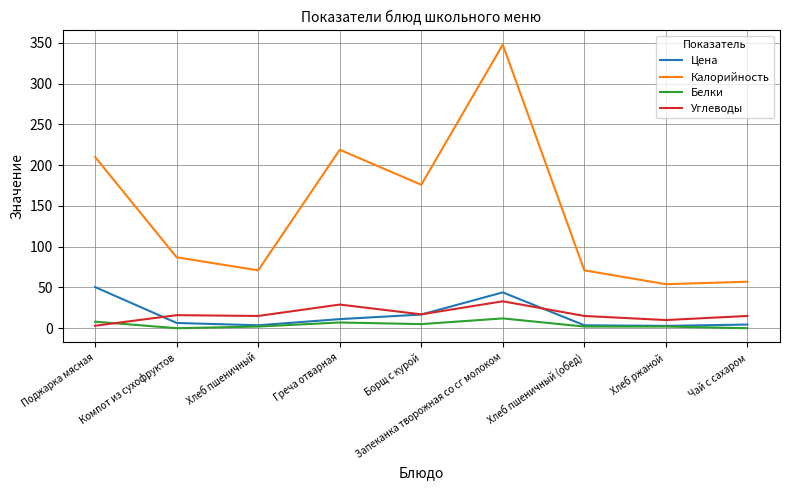

Which label corresponds to the largest value in the chart?

Запеканка творожная со сг молоком